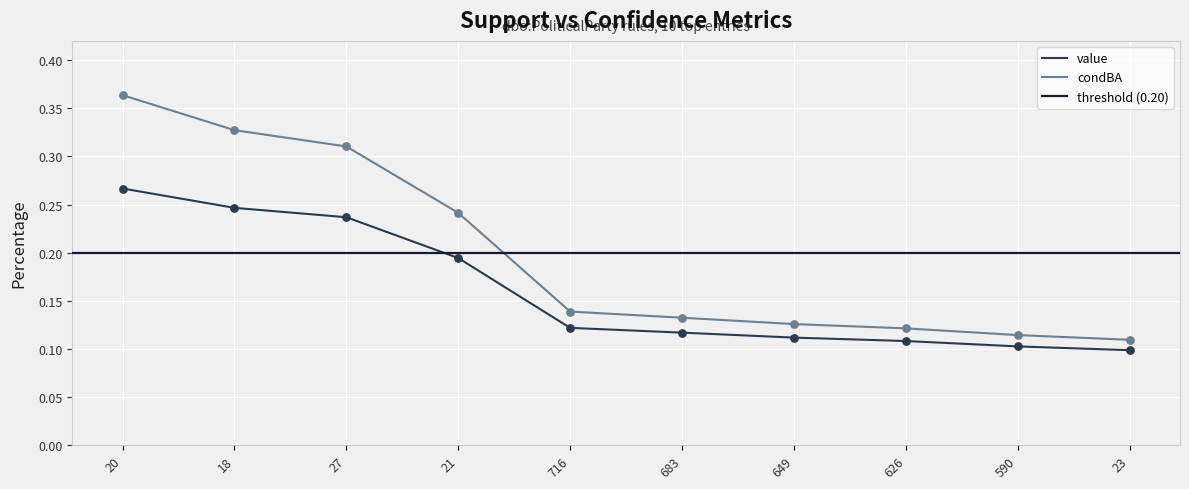

Which series contains the lowest Y value?

value